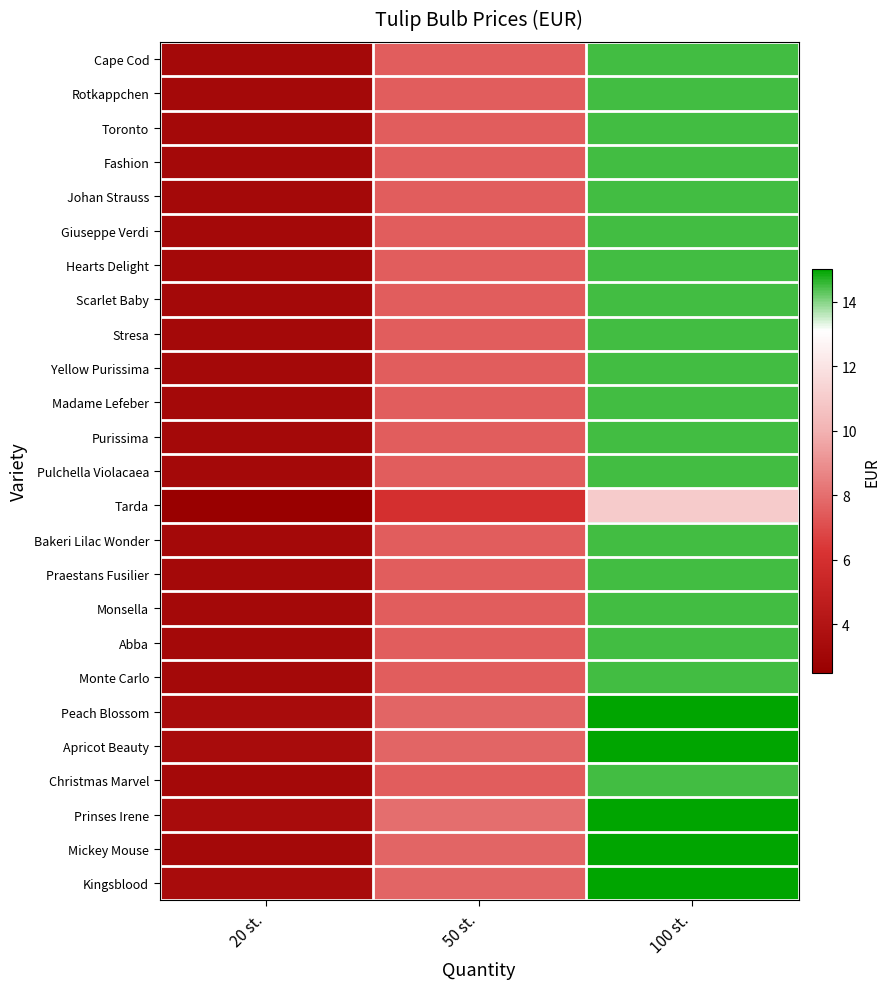

Reading left to right, list all the values displayed in this chart.

Cape Cod: 20 st.=3.2	50 st.=7.5	100 st.=14.5
Rotkappchen: 20 st.=3.2	50 st.=7.5	100 st.=14.5
Toronto: 20 st.=3.2	50 st.=7.5	100 st.=14.5
Fashion: 20 st.=3.2	50 st.=7.5	100 st.=14.5
Johan Strauss: 20 st.=3.2	50 st.=7.5	100 st.=14.5
Giuseppe Verdi: 20 st.=3.2	50 st.=7.5	100 st.=14.5
Hearts Delight: 20 st.=3.2	50 st.=7.5	100 st.=14.5
Scarlet Baby: 20 st.=3.2	50 st.=7.5	100 st.=14.5
Stresa: 20 st.=3.2	50 st.=7.5	100 st.=14.5
Yellow Purissima: 20 st.=3.2	50 st.=7.5	100 st.=14.5
Madame Lefeber: 20 st.=3.2	50 st.=7.5	100 st.=14.5
Purissima: 20 st.=3.2	50 st.=7.5	100 st.=14.5
Pulchella Violacaea: 20 st.=3.2	50 st.=7.5	100 st.=14.5
Tarda: 20 st.=2.5	50 st.=6.0	100 st.=11.0
Bakeri Lilac Wonder: 20 st.=3.2	50 st.=7.5	100 st.=14.5
Praestans Fusilier: 20 st.=3.2	50 st.=7.5	100 st.=14.5
Monsella: 20 st.=3.2	50 st.=7.5	100 st.=14.5
Abba: 20 st.=3.2	50 st.=7.5	100 st.=14.5
Monte Carlo: 20 st.=3.2	50 st.=7.5	100 st.=14.5
Peach Blossom: 20 st.=3.4	50 st.=7.8	100 st.=15.0
Apricot Beauty: 20 st.=3.4	50 st.=7.8	100 st.=15.0
Christmas Marvel: 20 st.=3.2	50 st.=7.5	100 st.=14.5
Prinses Irene: 20 st.=3.4	50 st.=8.0	100 st.=15.0
Mickey Mouse: 20 st.=3.2	50 st.=7.8	100 st.=15.0
Kingsblood: 20 st.=3.4	50 st.=7.8	100 st.=15.0